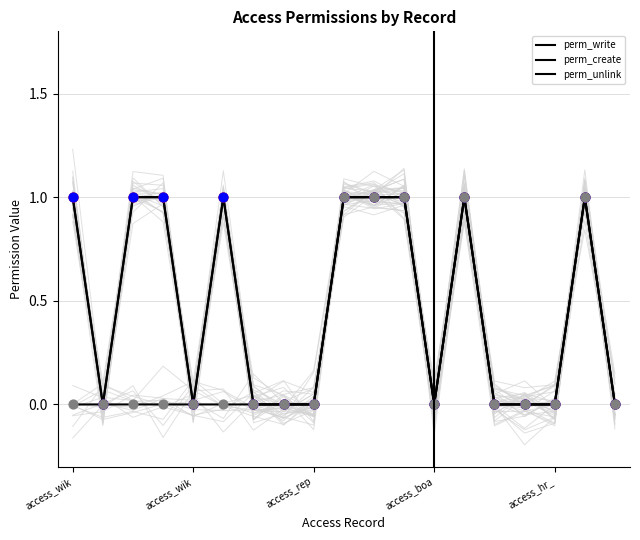

Is the value of perm_write (obs) at access_rep greater than the value of perm_create at 9?

No